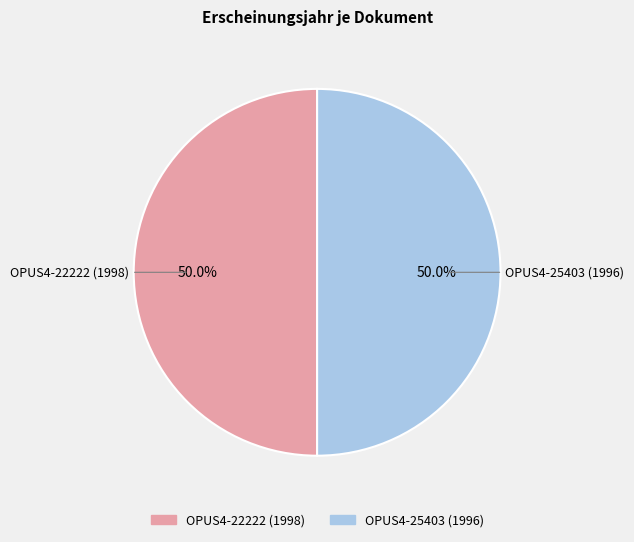

To the nearest percent, what portion does OPUS4-25403 (1996) represent?

50%